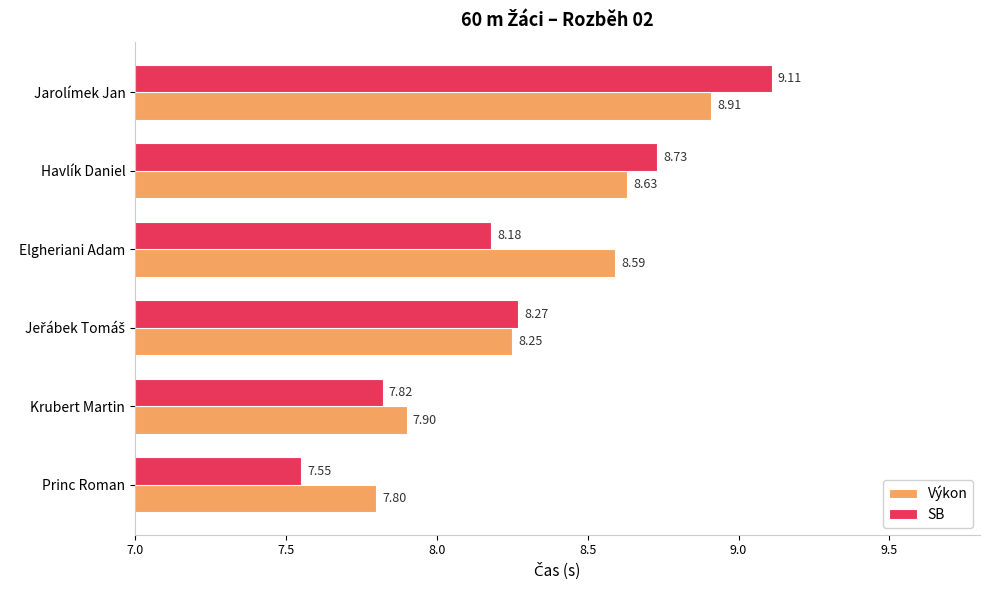

Rank the series by their maximum value, from highest to lowest.

SB, Výkon